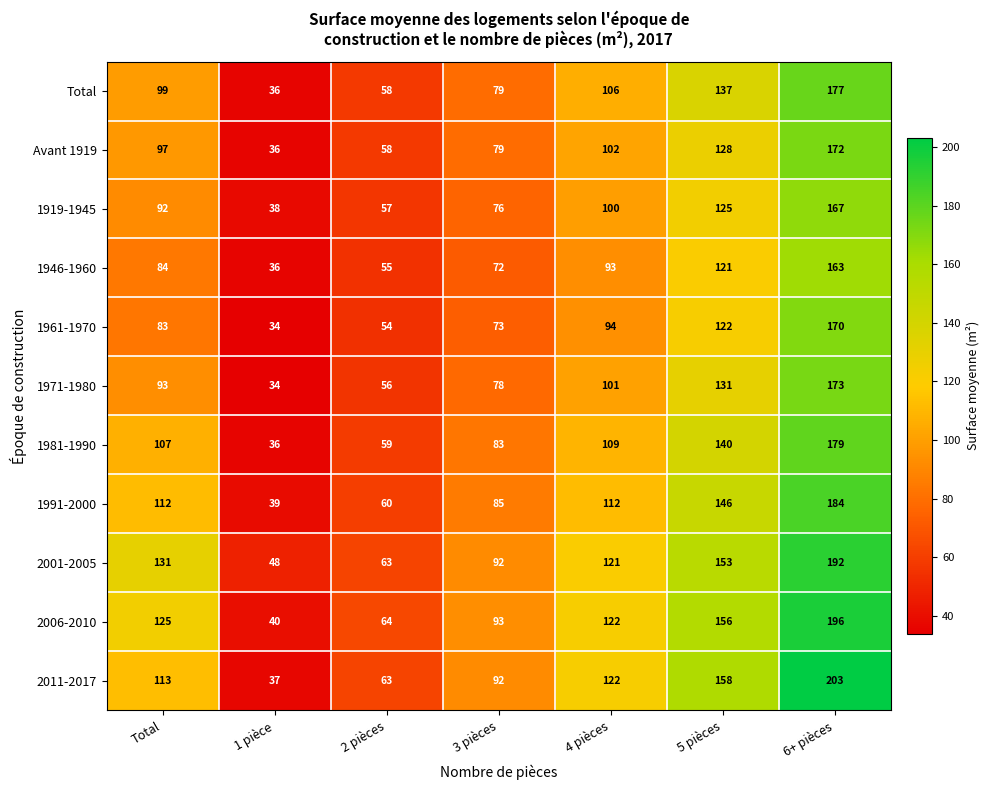

Which series has the largest total across all categories?

2001-2005